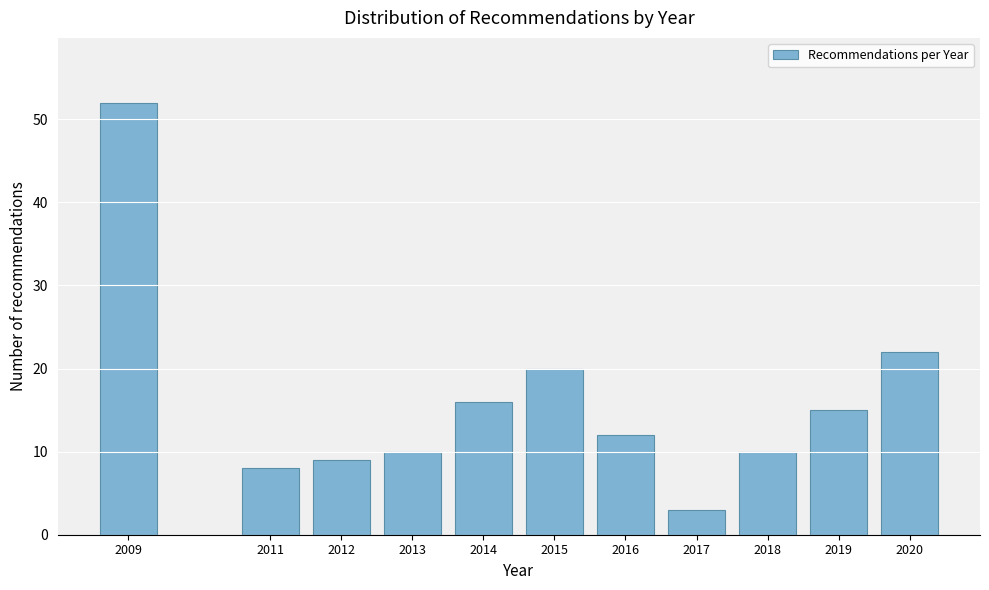

Reading right to left, transcribe all the data shown in this chart.

2020=22	2019=15	2018=10	2017=3	2016=12	2015=20	2014=16	2013=10	2012=9	2011=8	2009=52